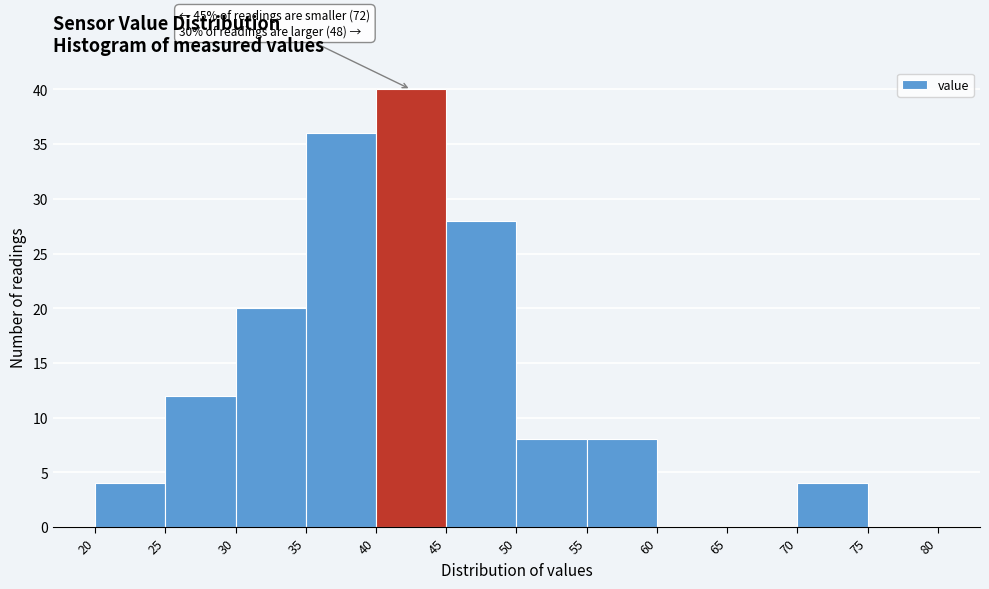

Over which range of the x-axis is the bar tallest?

40 to 45